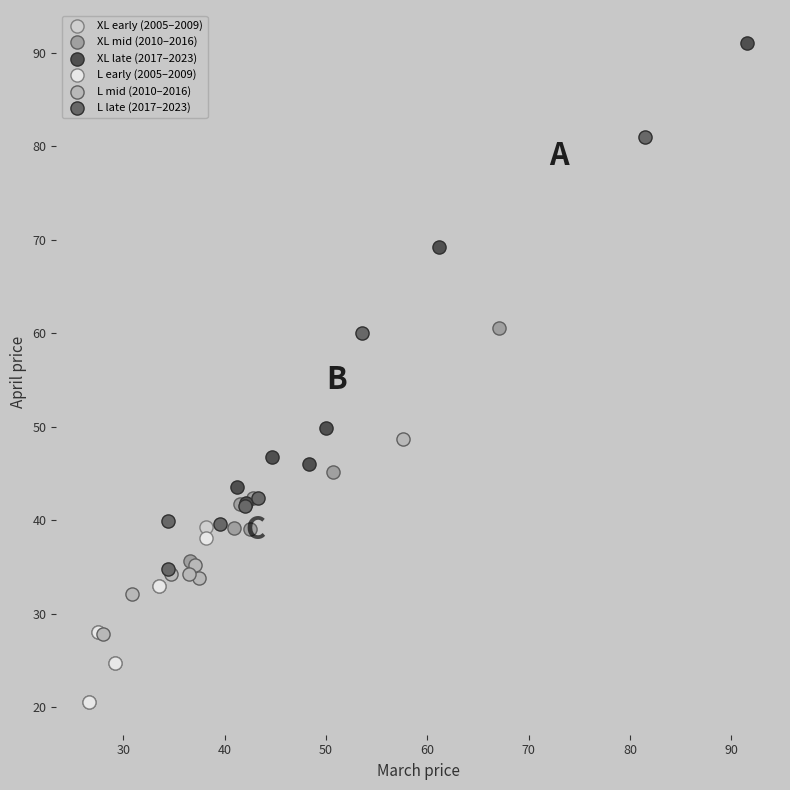

Which series reaches the maximum Y coordinate?

XL late (2017–2023)